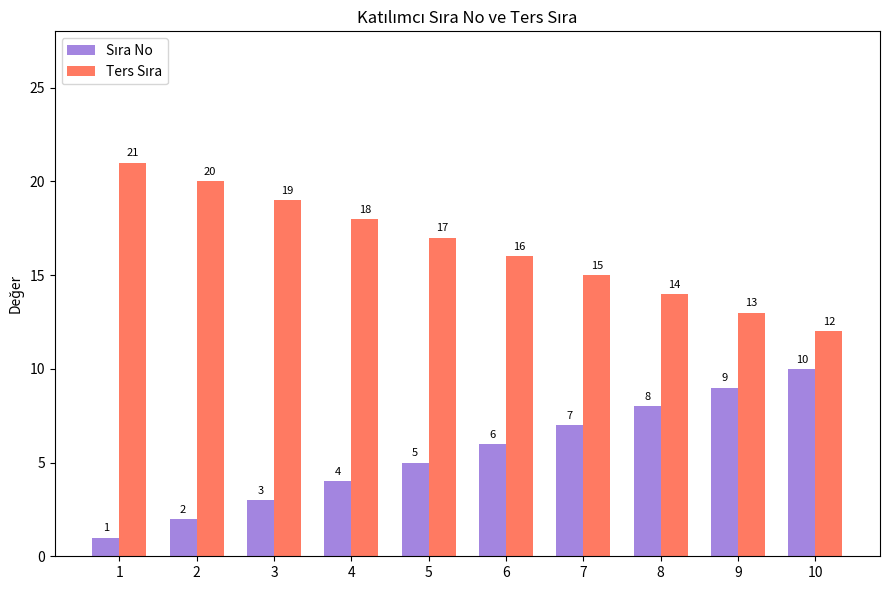

What is the total value across all series at 2?

22